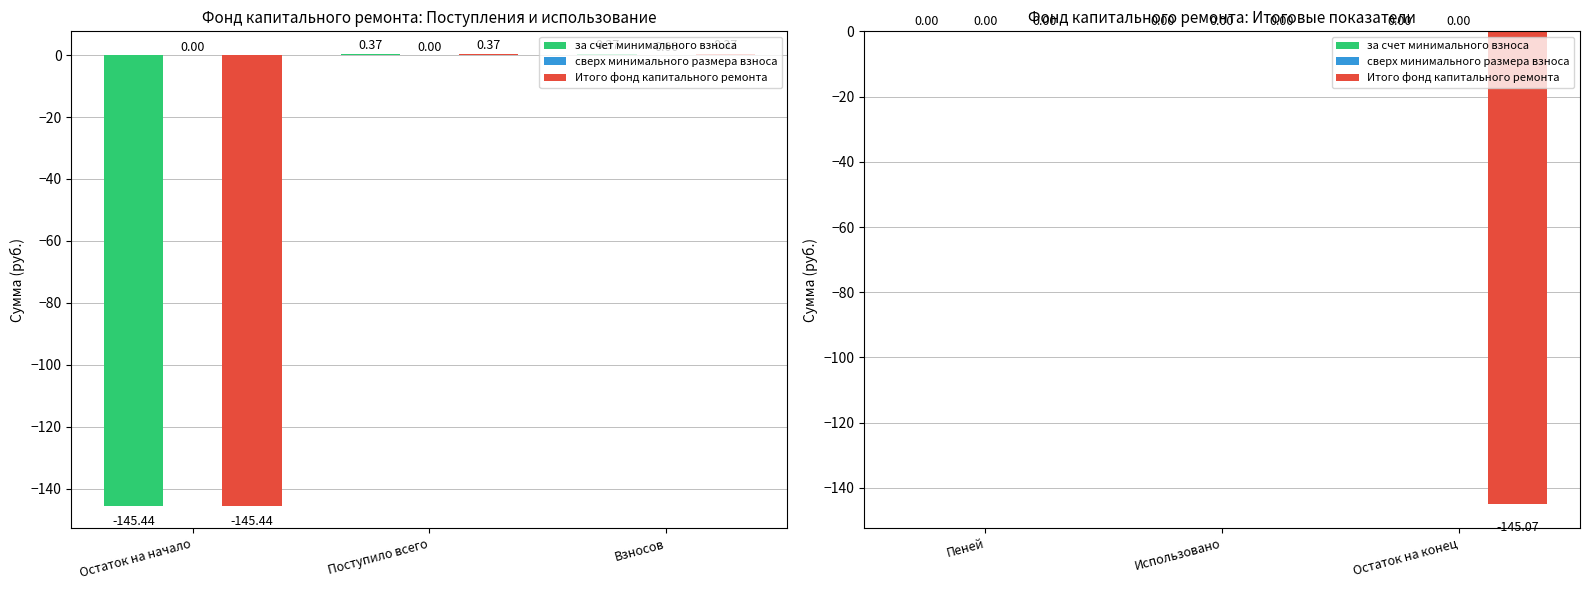

What is the label of the 3rd bar from the left?

Остаток на конец